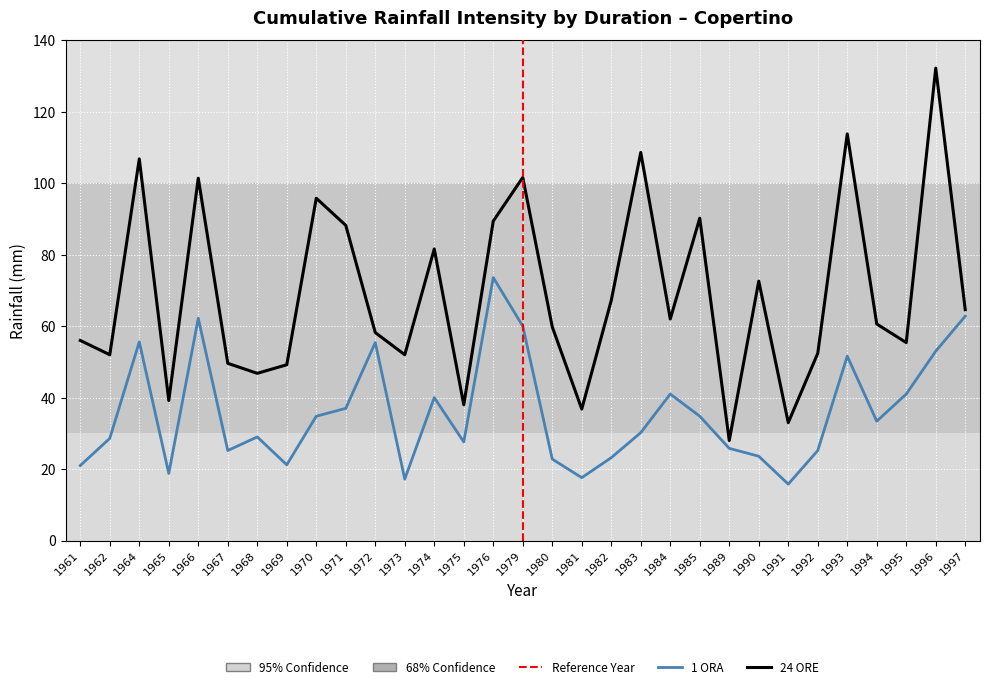

True or false: 1 ORA has a value of 16.2 at 1996.

False